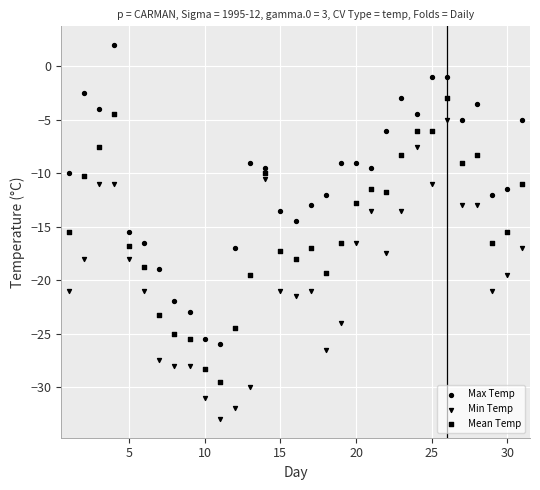

Count the number of points in this scatter plot.

93